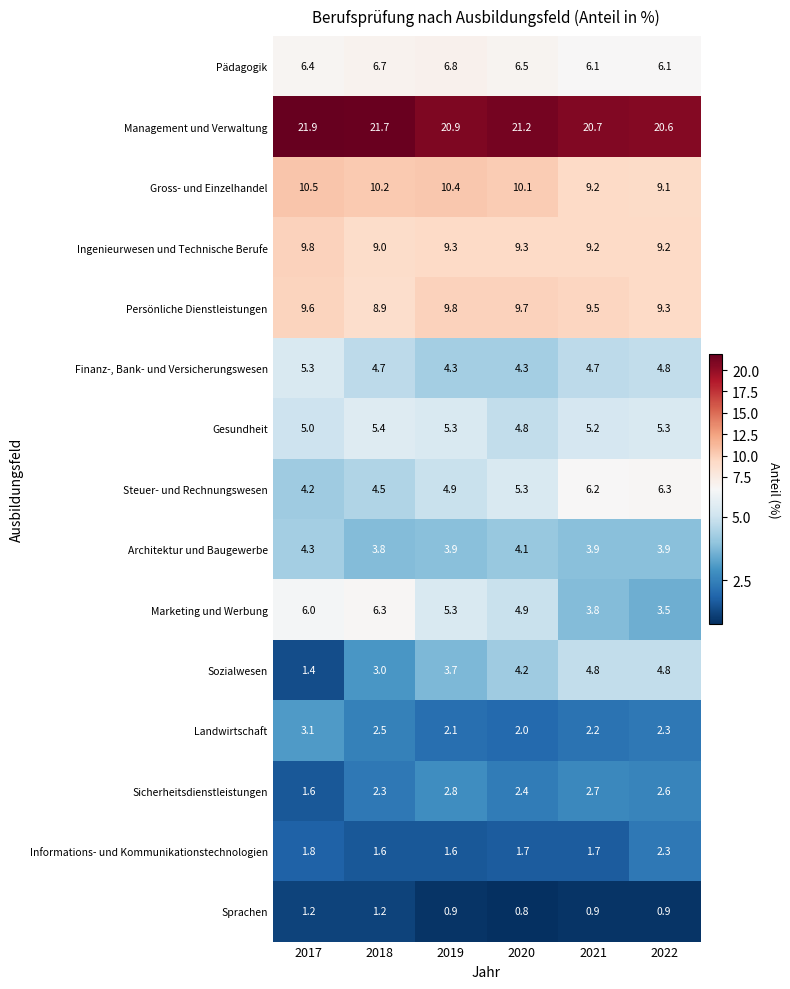

The Architektur und Baugewerbe series shows 1.7 at 2022. True or false?

False